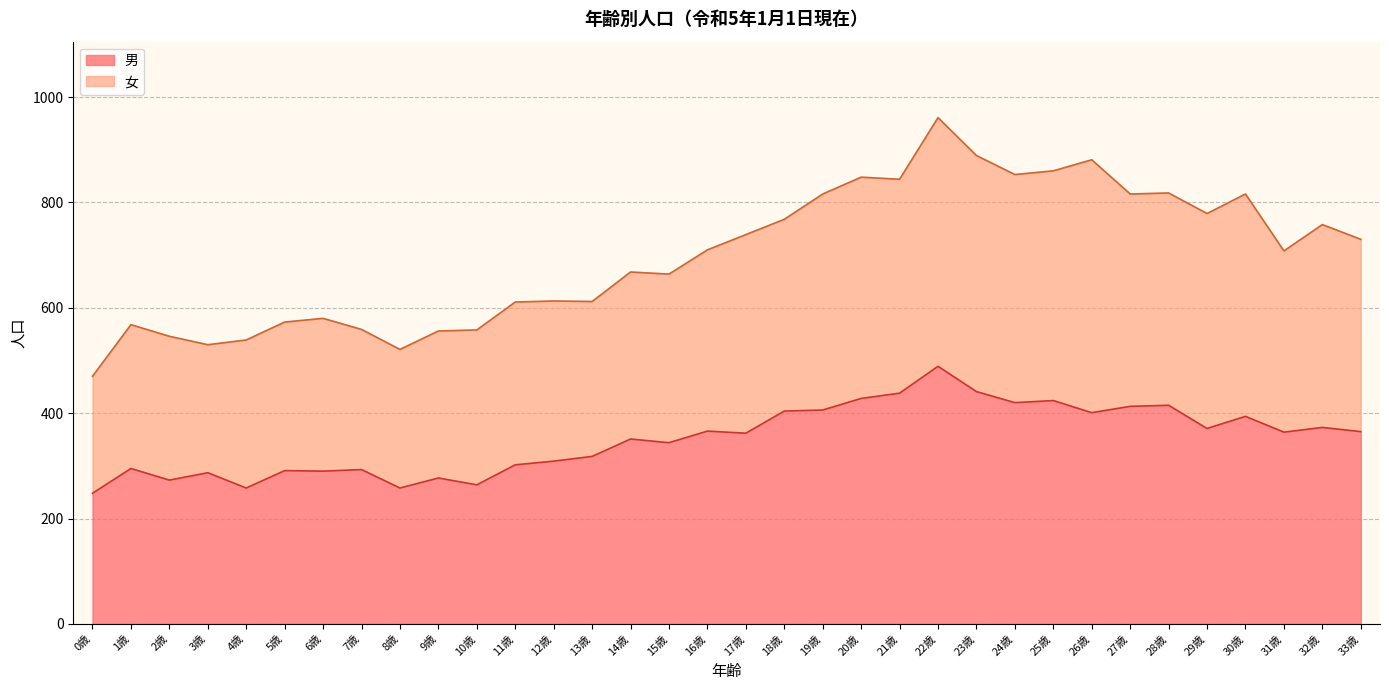

Is it true that 男 equals 441 at 23歳?

True